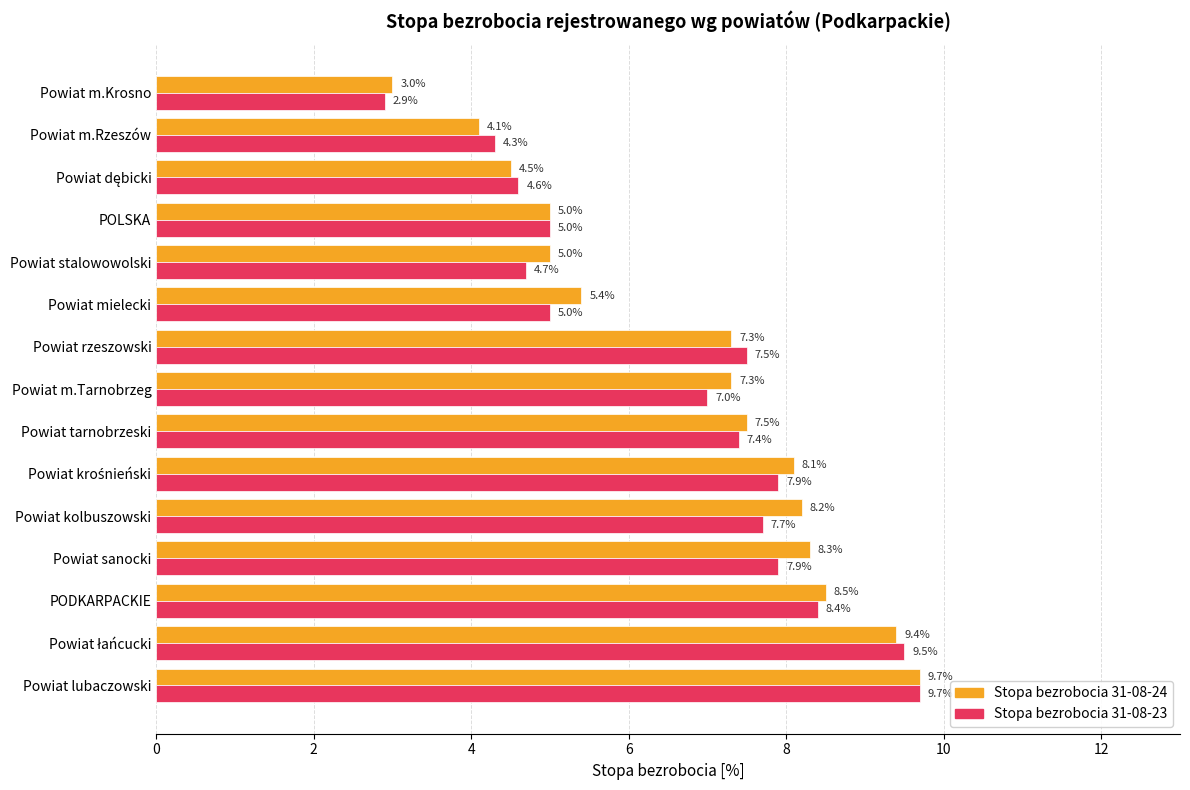

What value does the Stopa bezrobocia 31-08-23 series have at POLSKA?

5.0